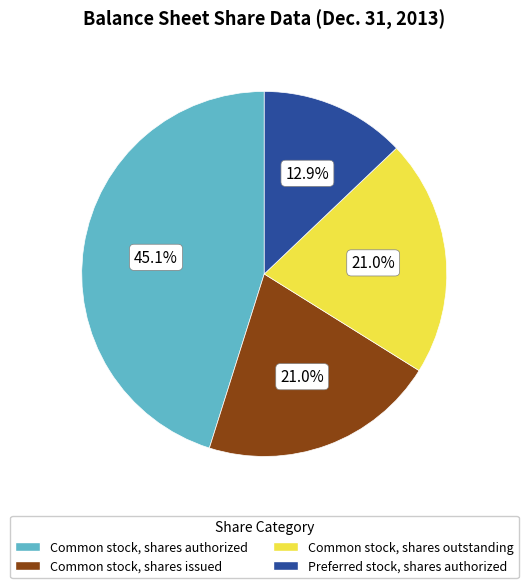

Do Common stock, shares issued and Common stock, shares outstanding together represent more than half of the pie?

No